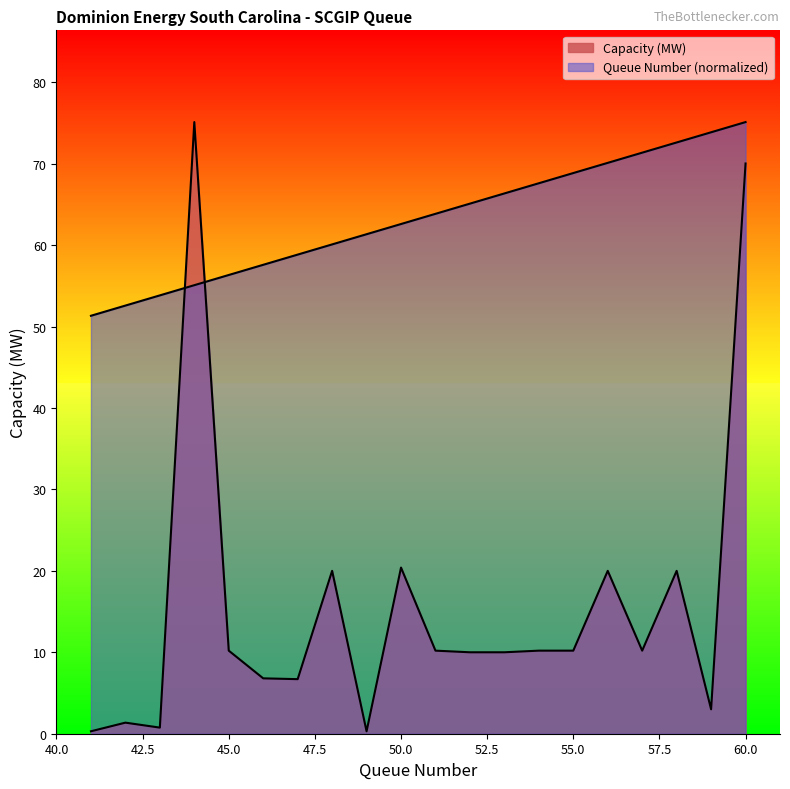

Reading left to right, list all the values displayed in this chart.

Capacity (MW): 0.3	1.4	0.8	75.1	10.2	6.8	6.7	20.0	0.3	20.4	10.2	10.0	10.0	10.2	10.2	20.0	10.2	20.0	3.0	70.0
Queue Number: 51.3	52.6	53.8	55.1	56.3	57.6	58.8	60.1	61.3	62.6	63.8	65.1	66.3	67.6	68.8	70.1	71.3	72.6	73.8	75.1